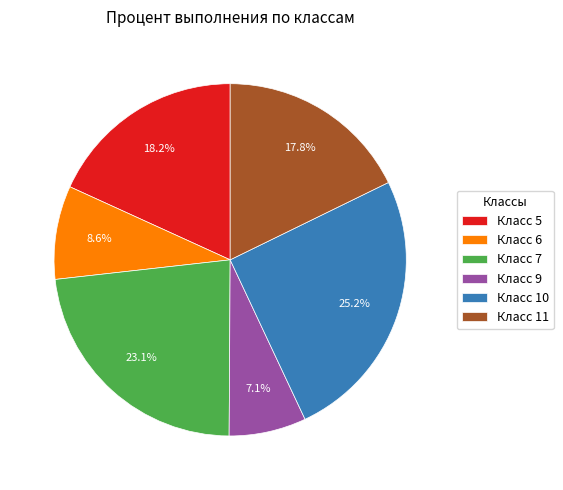

What is the ratio of the value at Класс 7 to the value at Класс 11?

1.3